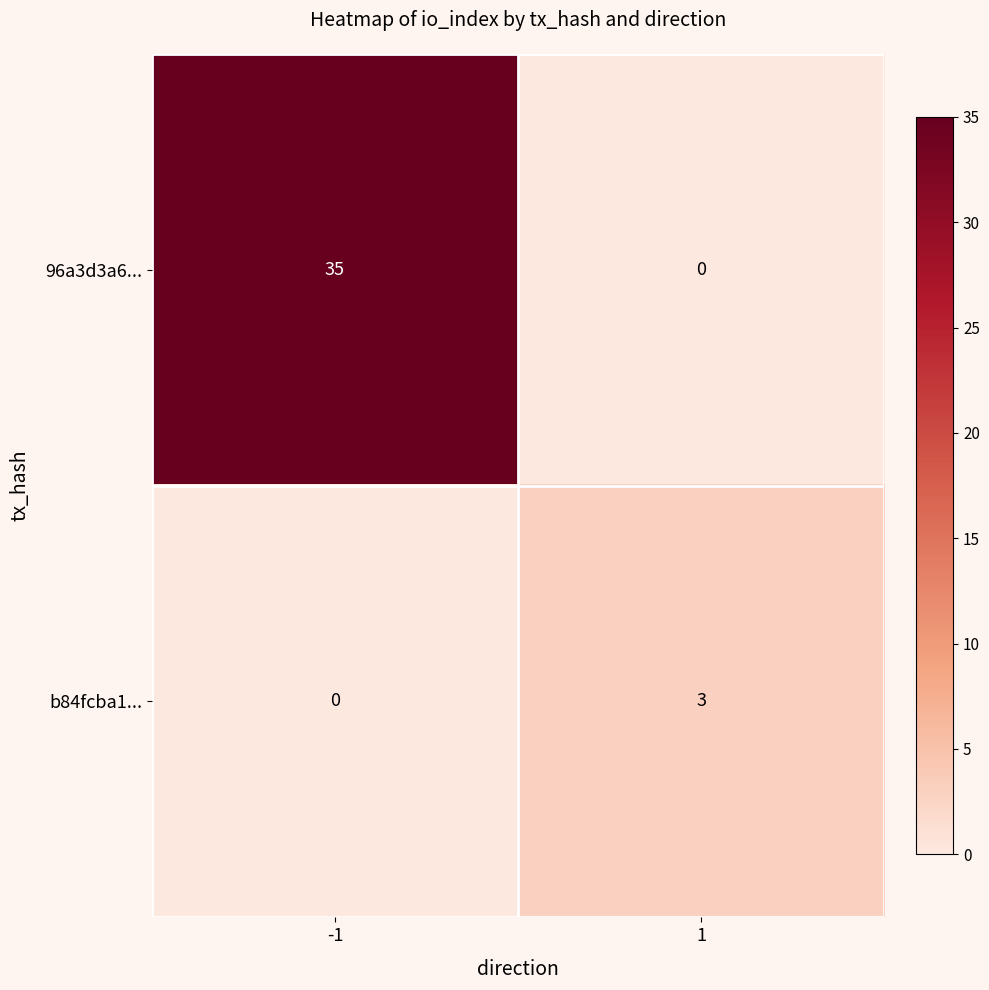

What is the approximate value of b84fcba1... at 1?

3